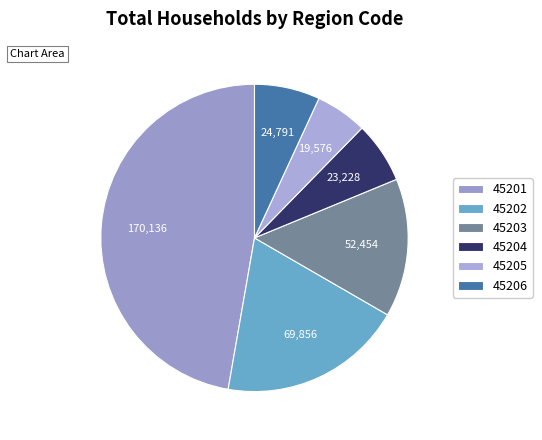

Count the number of slices in the pie.

6